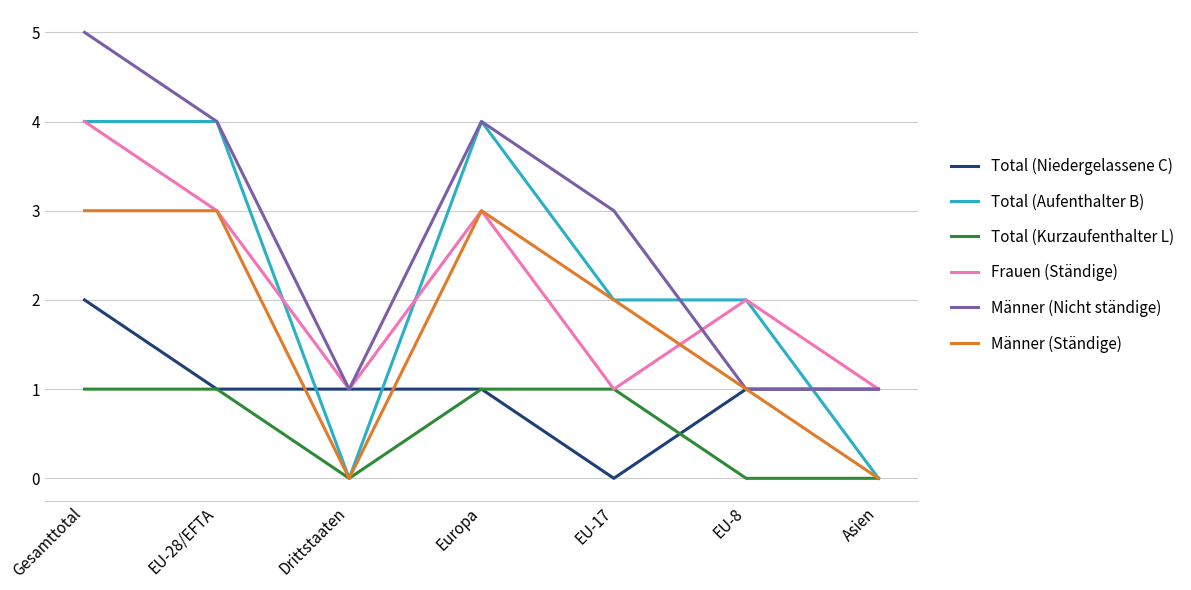

Between which two adjacent categories do Total (Niedergelassene C) and Total (Aufenthalter B) first intersect?

EU-28/EFTA and Drittstaaten